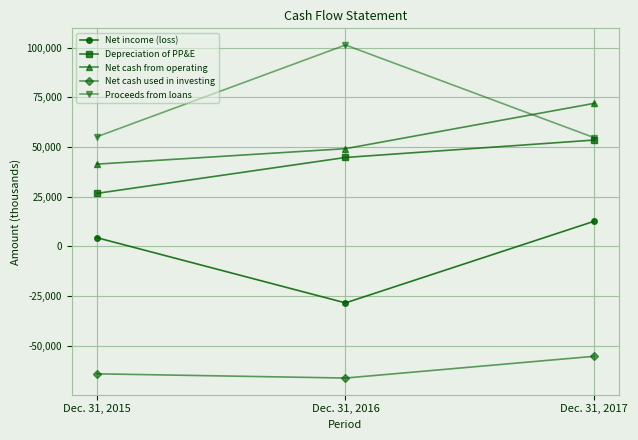

Rank the series by their maximum value, from lowest to highest.

Net cash used in investing, Net income (loss), Depreciation of PP&E, Net cash from operating, Proceeds from loans